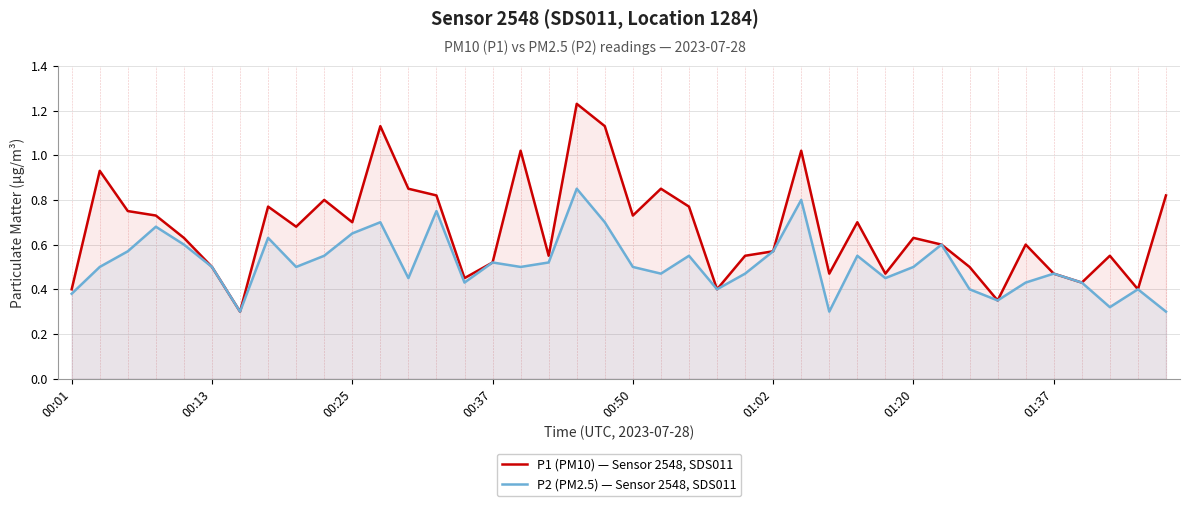

What is the difference between the P2 (PM2.5) — Sensor 2548, SDS011 values at 00:50 and 01:20?

0.0